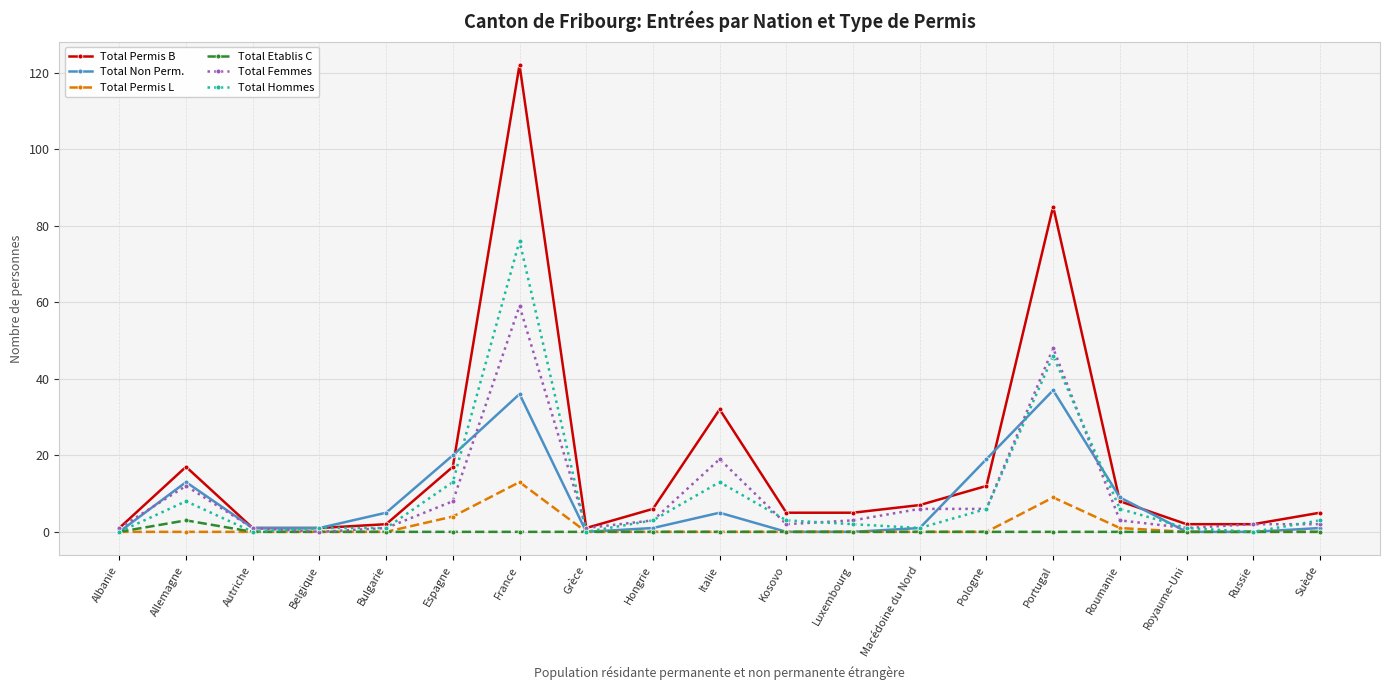

Which category has the highest value across all series?

France